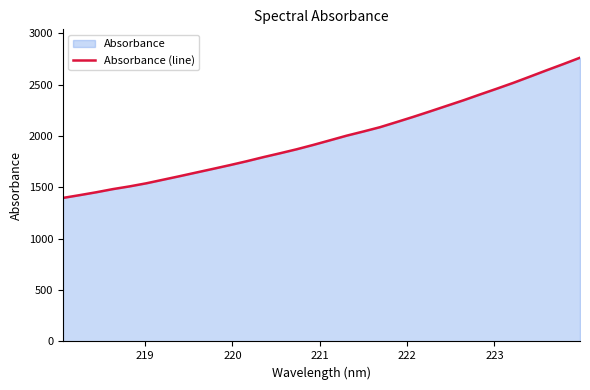

What is the minimum value shown in the chart?

1397.5